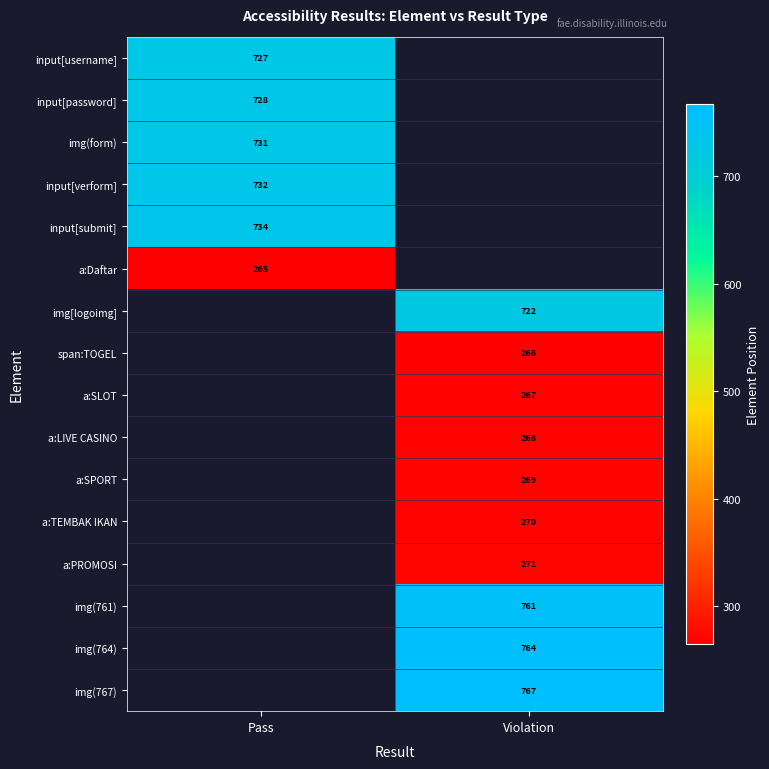

Is the value of input[username] at Pass greater than the value of a:SLOT at Violation?

Yes